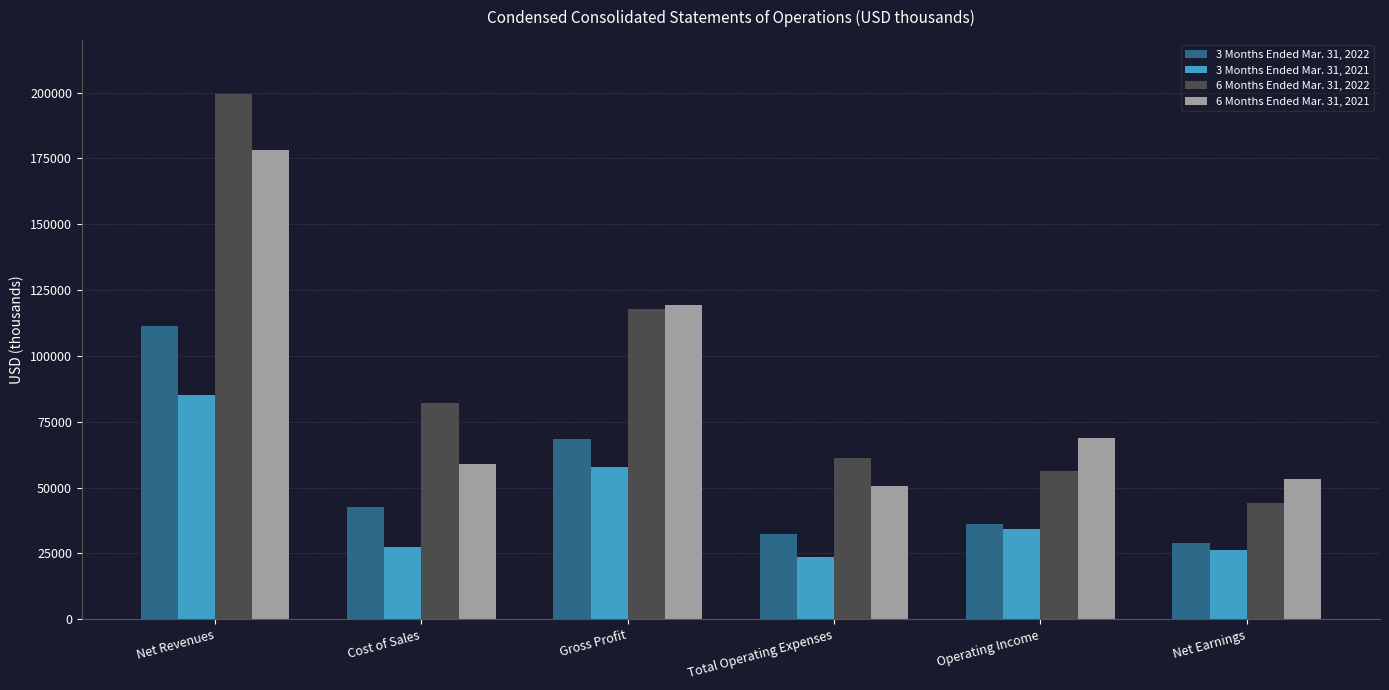

List the labels in order of 3 Months Ended Mar. 31, 2022 value, largest first.

Net Revenues, Gross Profit, Cost of Sales, Operating Income, Total Operating Expenses, Net Earnings